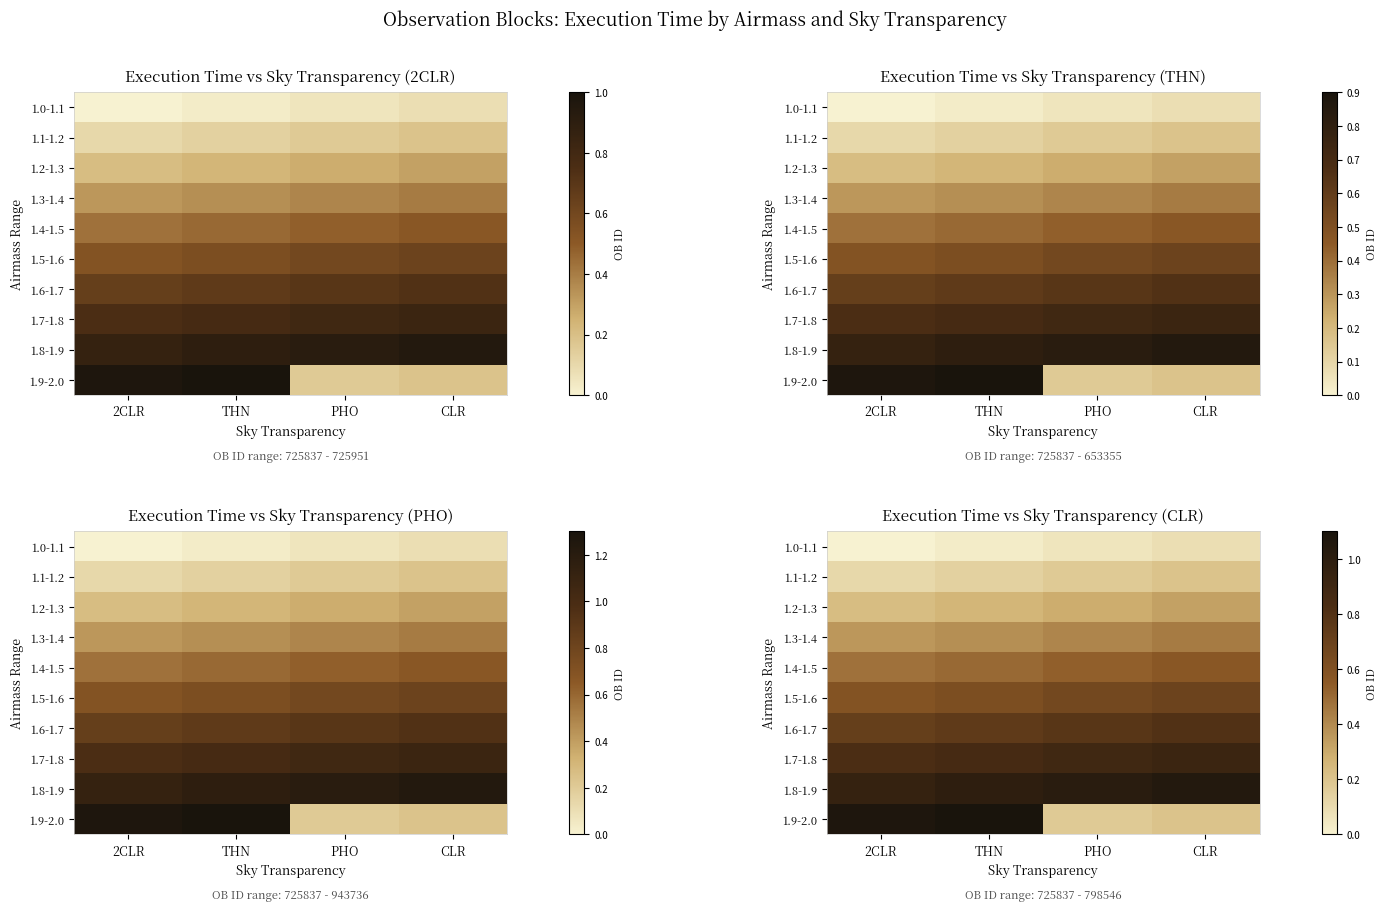

Rank the categories by 1.4-1.5 value from highest to lowest.

CLR, PHO, THN, 2CLR